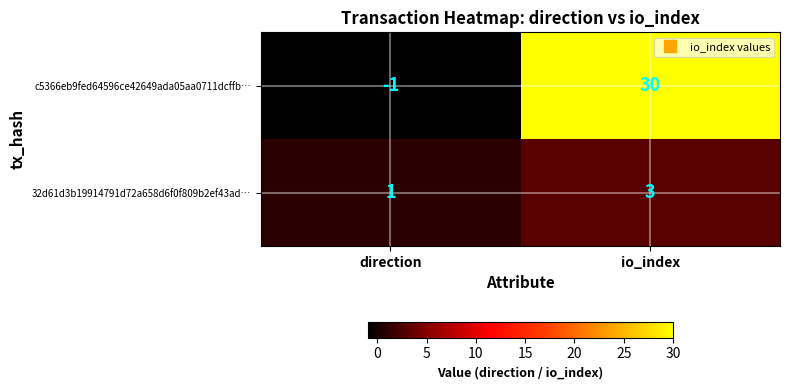

What is the sum of all 32d61d3b19914791d72a658d6f0f809b2ef43ad… values?

4